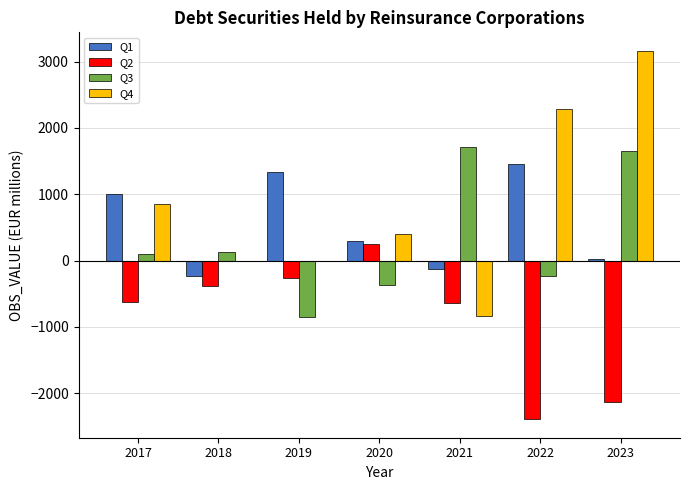

Which series changed the most between 2020 and 2021?

Q3